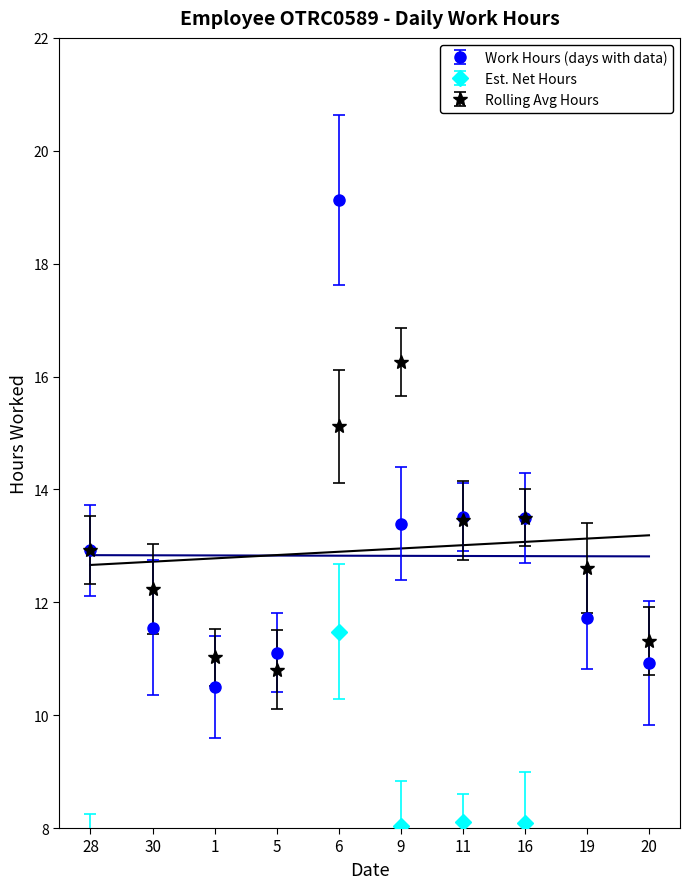

What is the label of the 10th point from the left?

20